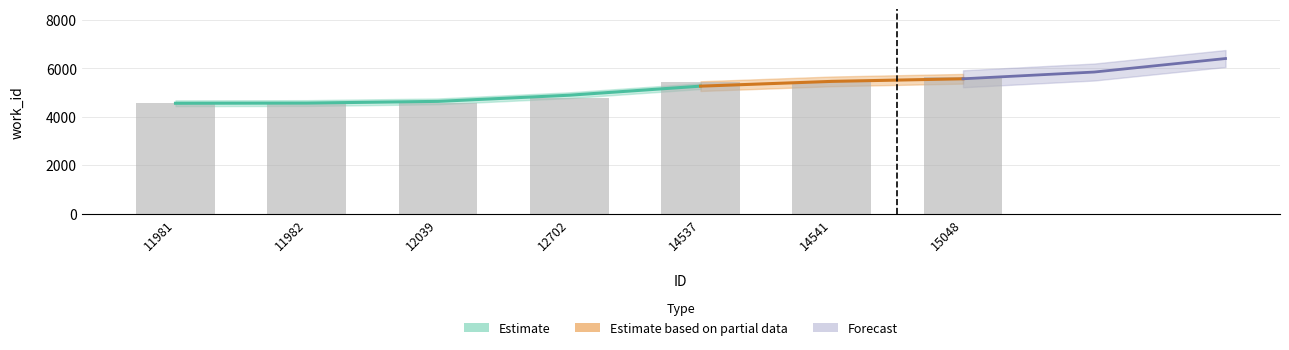

The chart shows a value of 7147 at 14541. True or false?

False